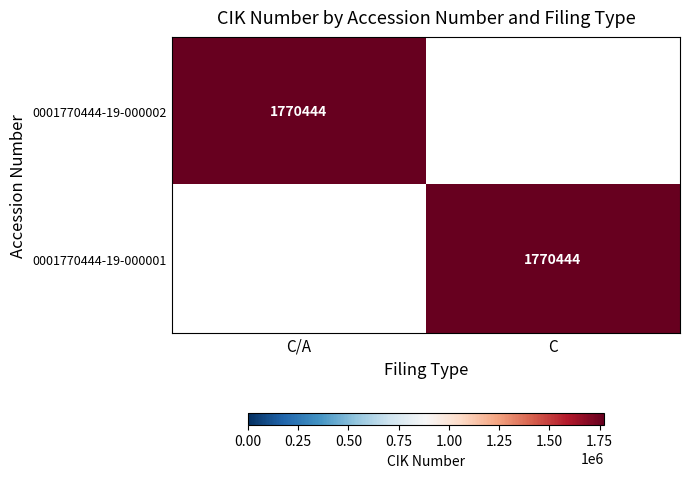

True or false: 0001770444-19-000001 has a value of 1770444 at C.

True